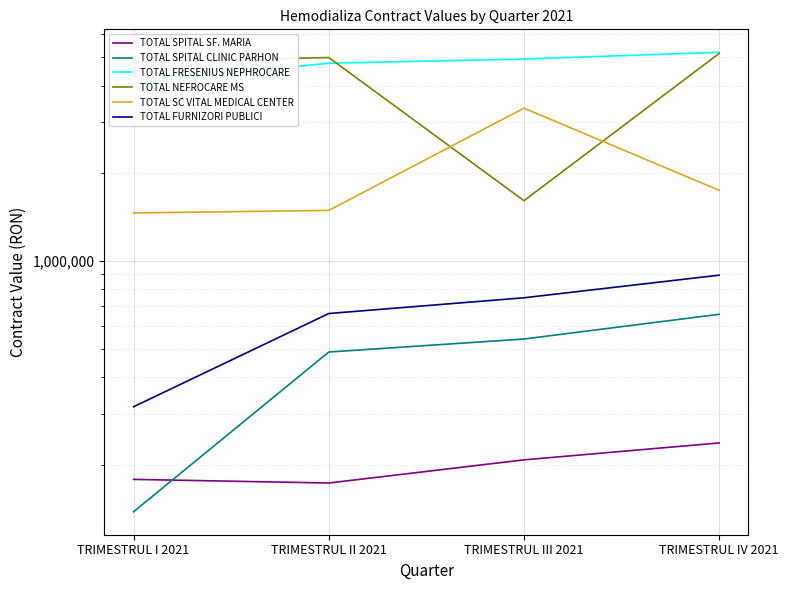

What is the difference between the second highest and minimum values in the TOTAL SC VITAL MEDICAL CENTER series?

286167.0